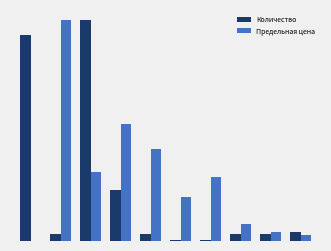

What is the average value of the Количество series?

742.8